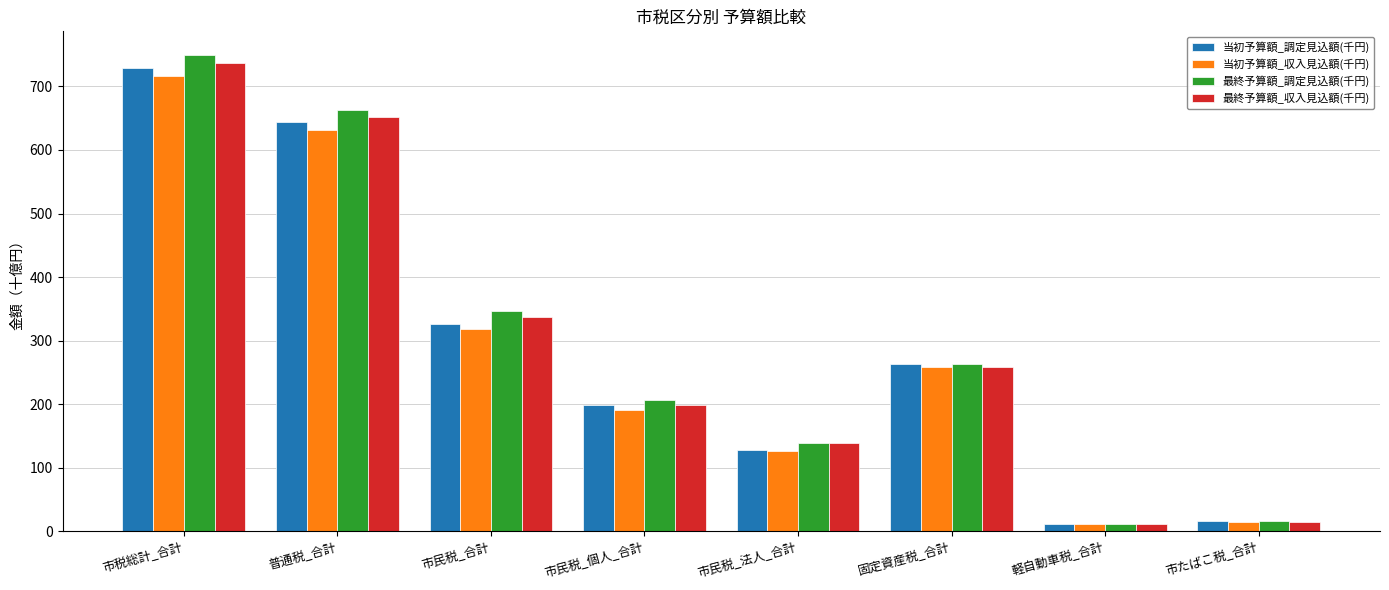

Count the number of data series in this chart.

4